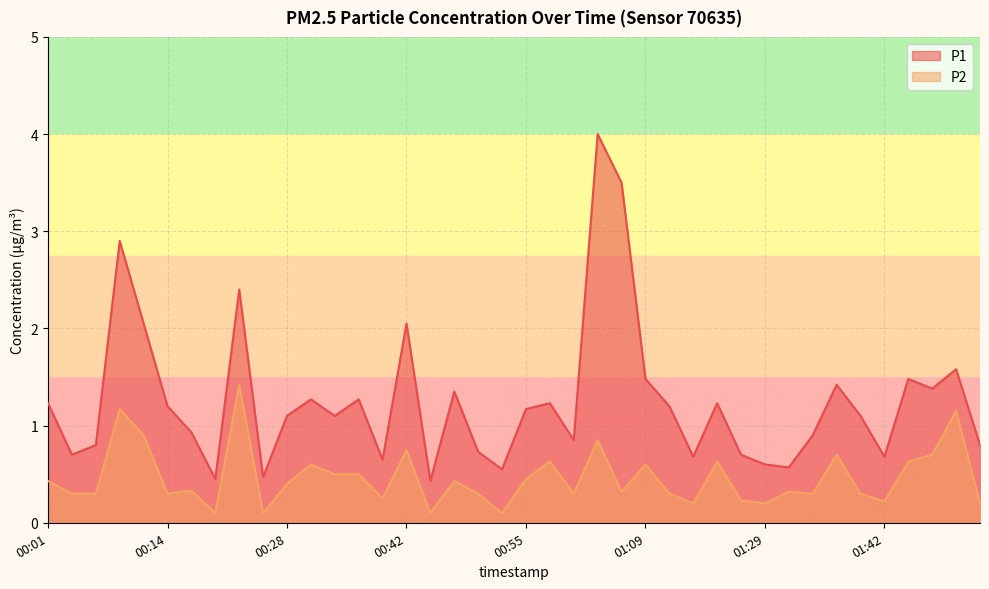

Rank the categories by P2 value from lowest to highest.

00:20, 00:25, 00:44, 00:53, 01:15, 01:29, 01:53, 01:42, 01:26, 00:39, 00:03, 00:06, 00:14, 00:50, 01:01, 01:12, 01:34, 01:40, 01:06, 01:31, 00:17, 00:28, 00:01, 00:47, 00:55, 00:33, 00:36, 00:31, 01:09, 00:58, 01:17, 01:45, 01:37, 01:48, 00:42, 01:04, 00:12, 01:51, 00:09, 00:22